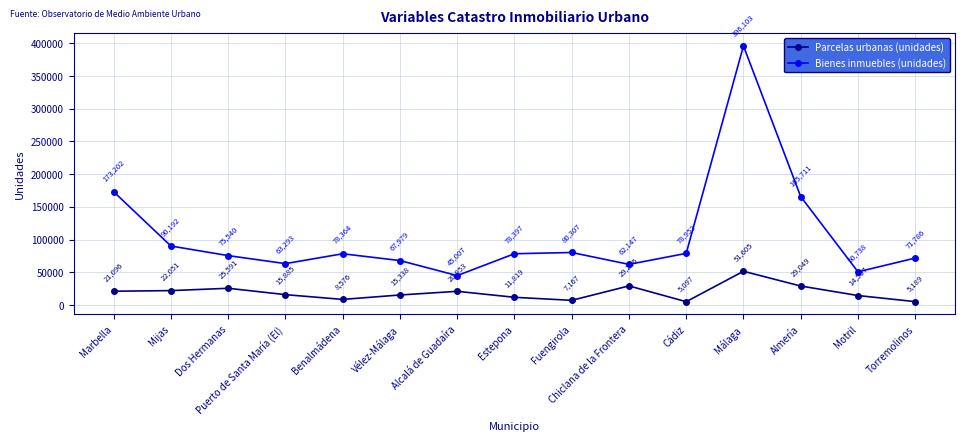

Is the value of Parcelas urbanas (unidades) at Almería greater than the value of Bienes inmuebles (unidades) at Torremolinos?

No